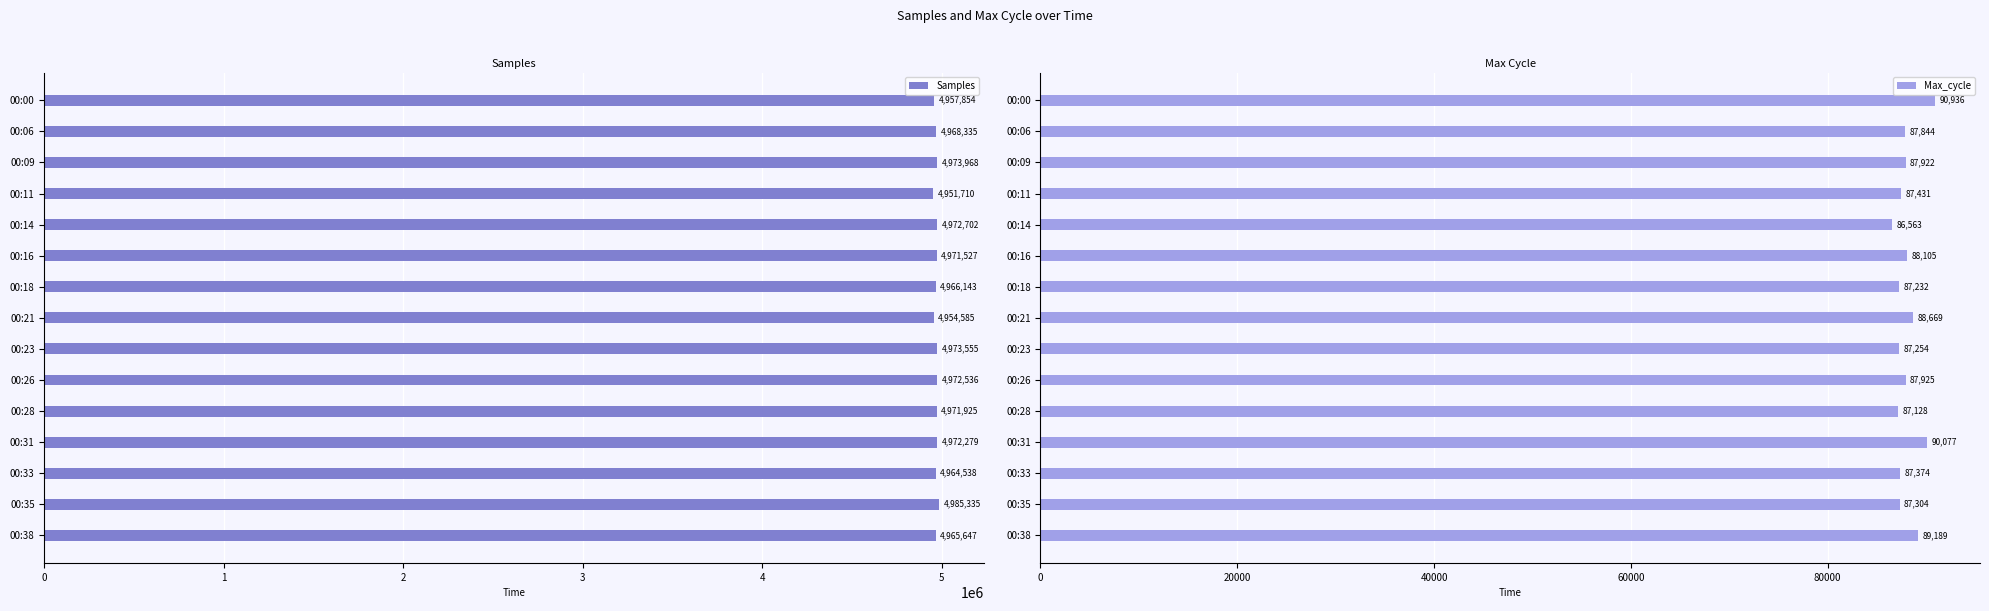

What is the sum of the Samples values at 00:00 and 00:06?

9926189